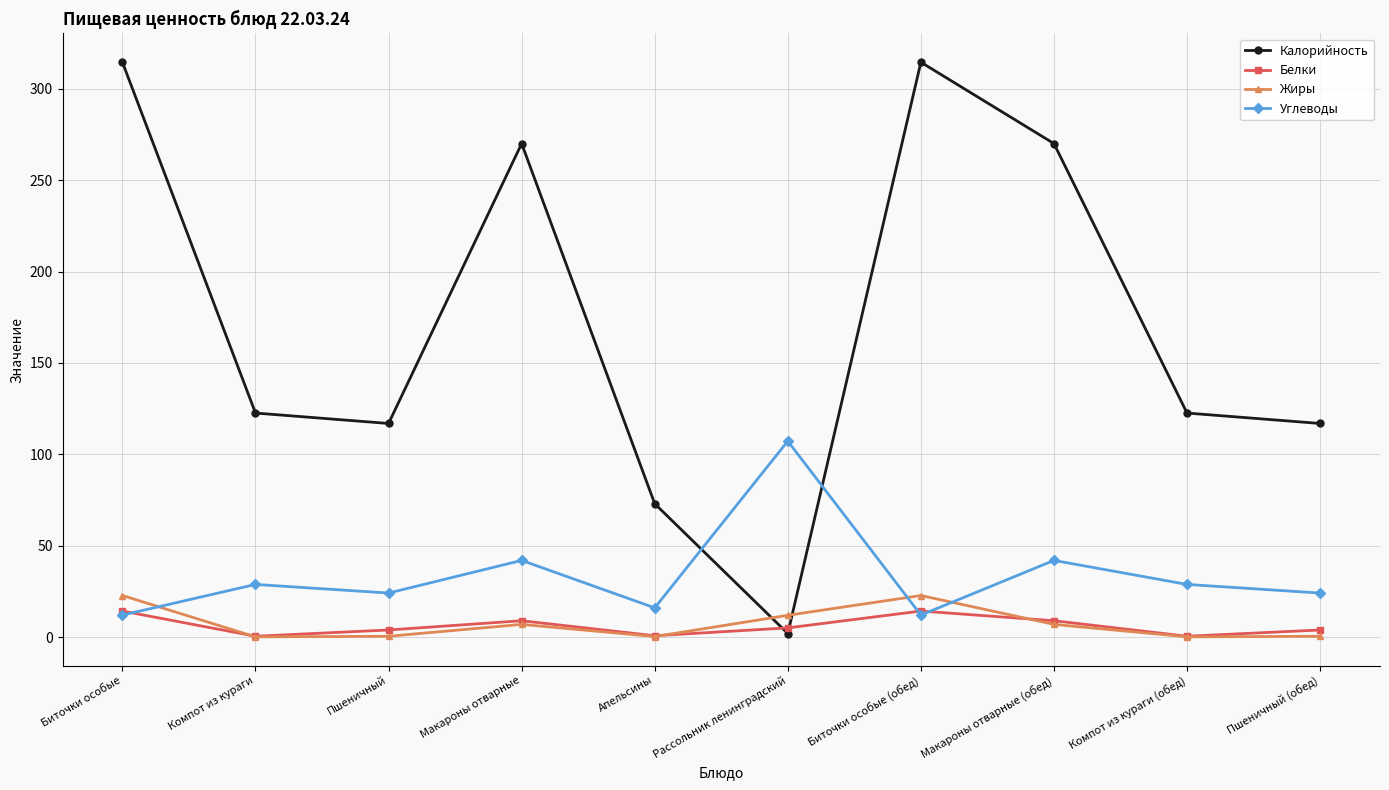

How many lines are shown in the chart?

4